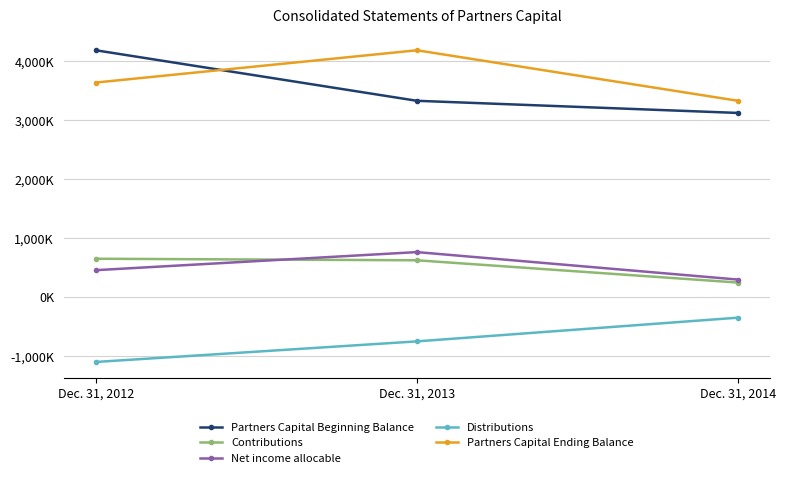

Reading left to right, extract all data points from this chart.

Partners Capital Beginning Balance: Dec. 31, 2012=4187171	Dec. 31, 2013=3330605	Dec. 31, 2014=3124688
Contributions: Dec. 31, 2012=652692	Dec. 31, 2013=626568	Dec. 31, 2014=248863
Net income allocable: Dec. 31, 2012=458767	Dec. 31, 2013=765337	Dec. 31, 2014=299401
Distributions: Dec. 31, 2012=-1097523	Dec. 31, 2013=-748378	Dec. 31, 2014=-346555
Partners Capital Ending Balance: Dec. 31, 2012=3639916	Dec. 31, 2013=4187171	Dec. 31, 2014=3330605